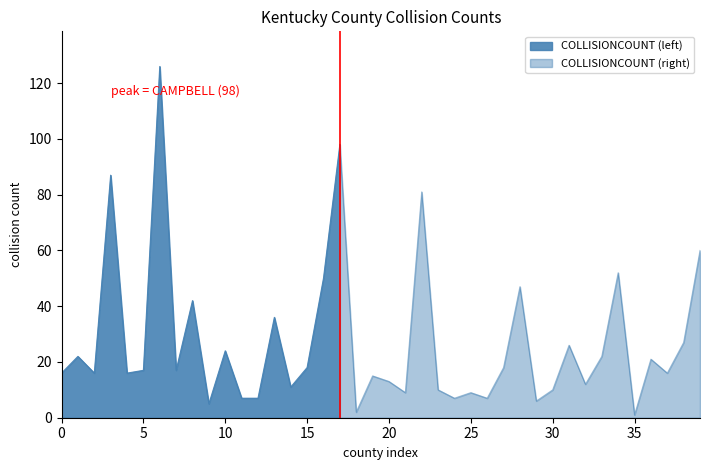

Between DAVIESS and BELL, which is larger?

DAVIESS